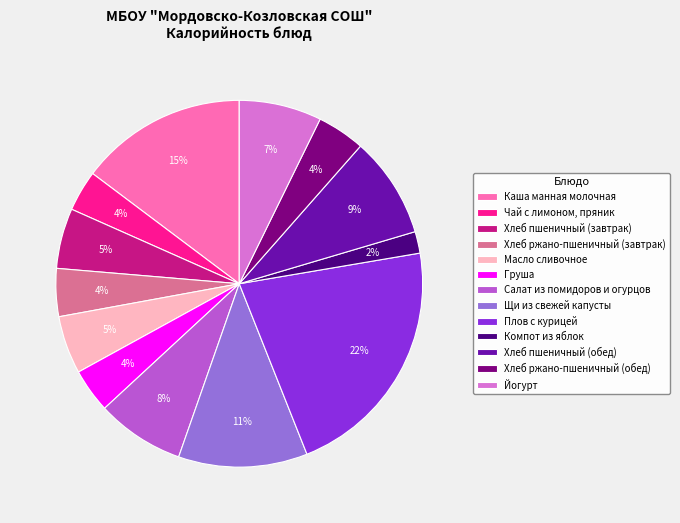

Does Груша represent more than half of the total?

No